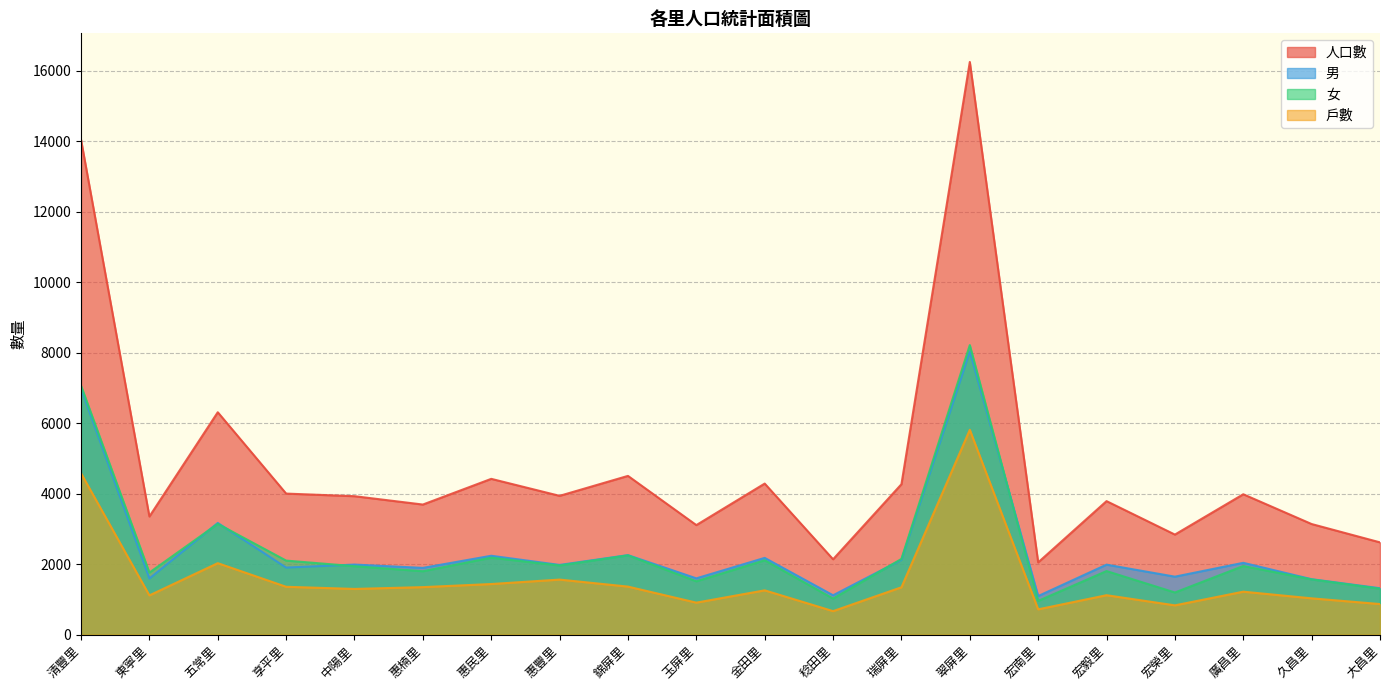

Rank the series at 中陽里 from lowest to highest value.

戶數, 女, 男, 人口數